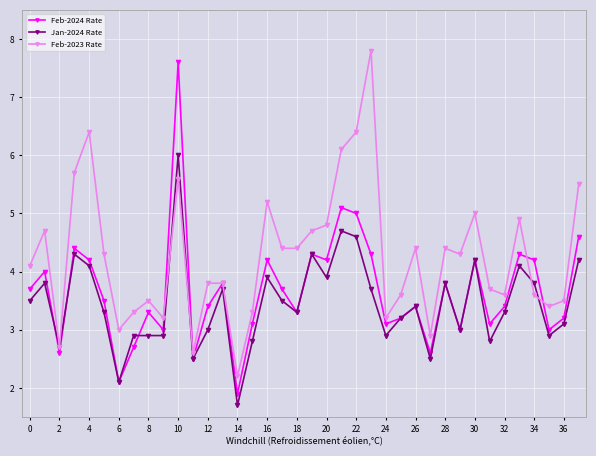

How many distinct data groups are displayed?

3